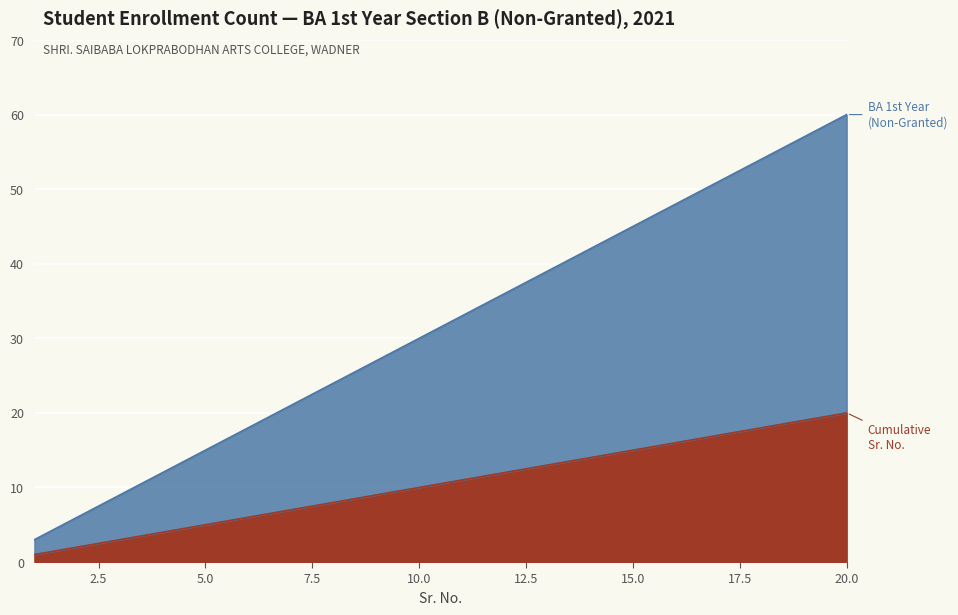

At which category is the sum across all series the highest?

20.0